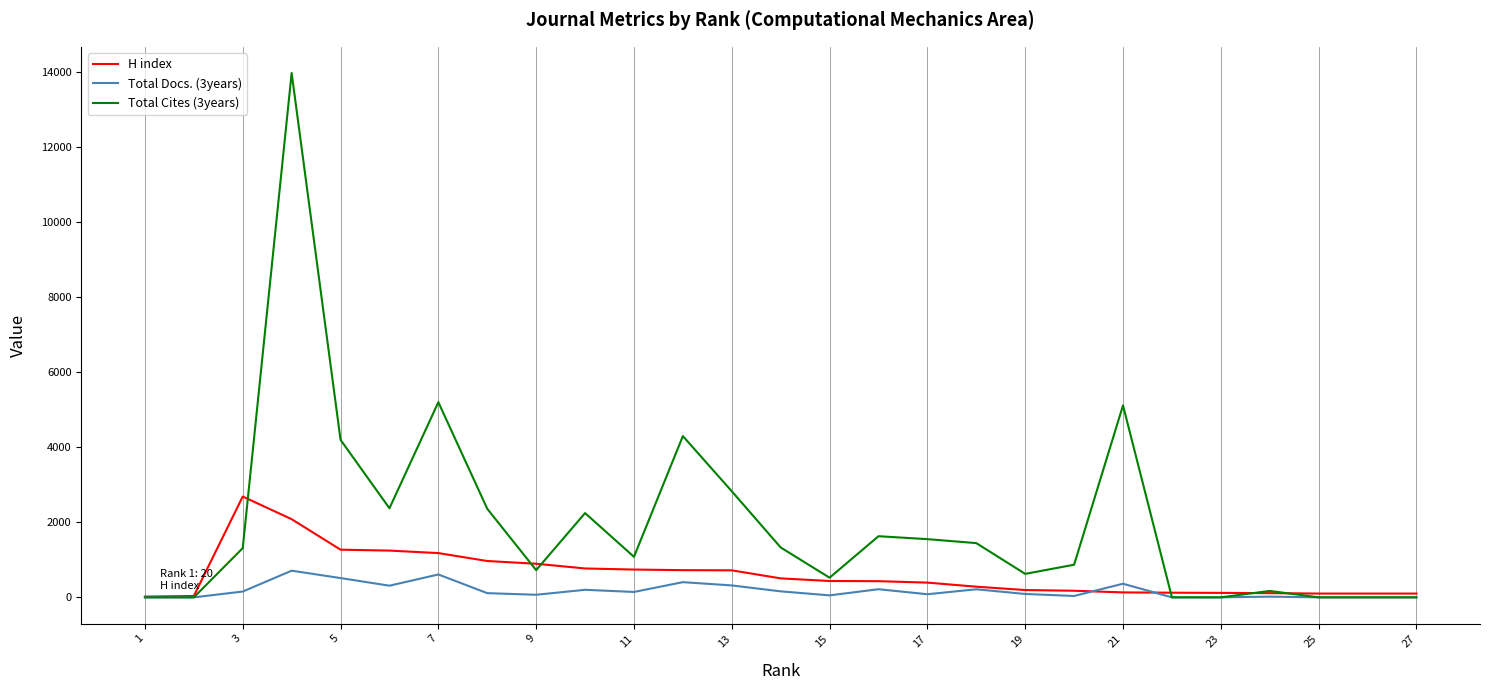

Is this an area chart (filled region under the line)?

No